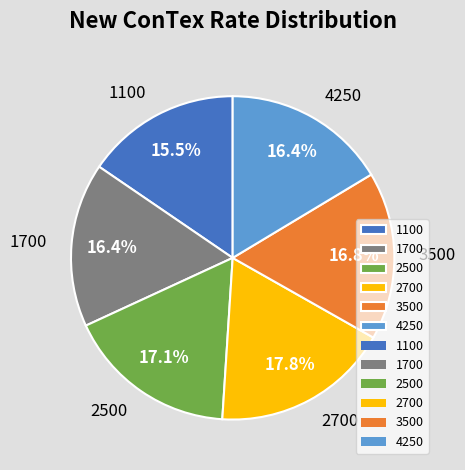

Which category has the biggest portion of the pie?

2700